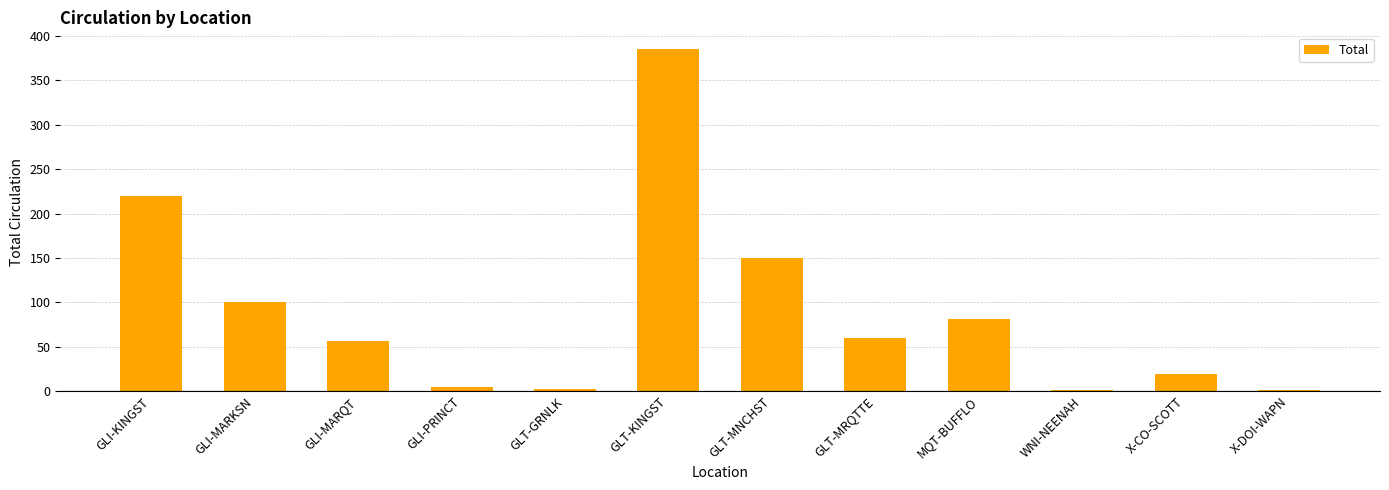

What is the maximum value shown in the chart?

385